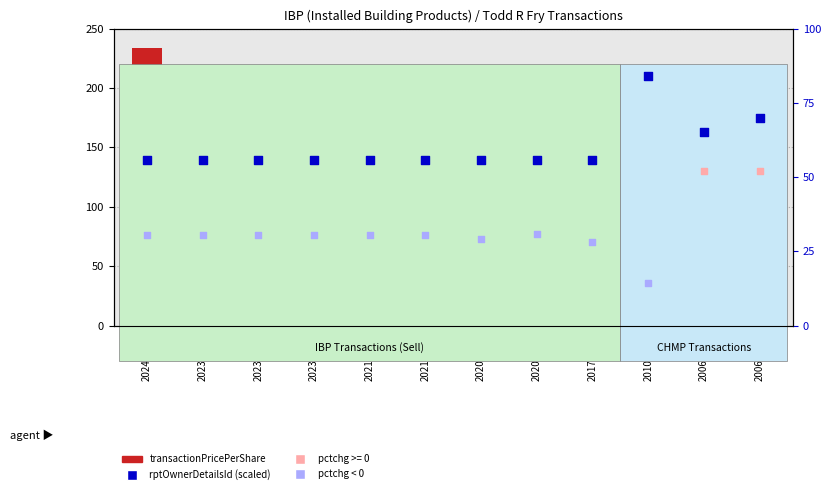

Which series has the largest Y range (max minus min)?

transactionPricePerShare